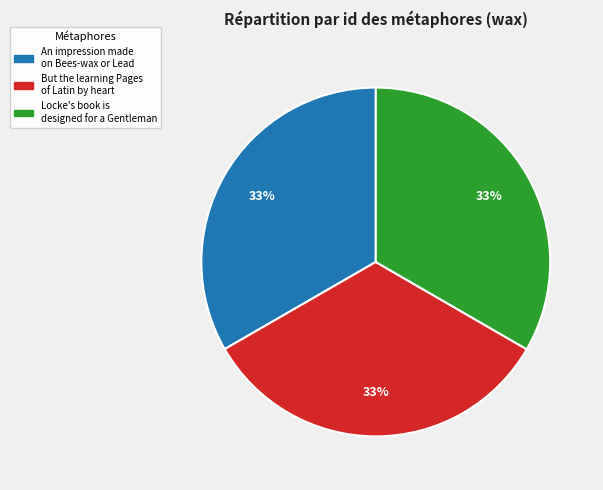

Does any single category account for the majority?

No